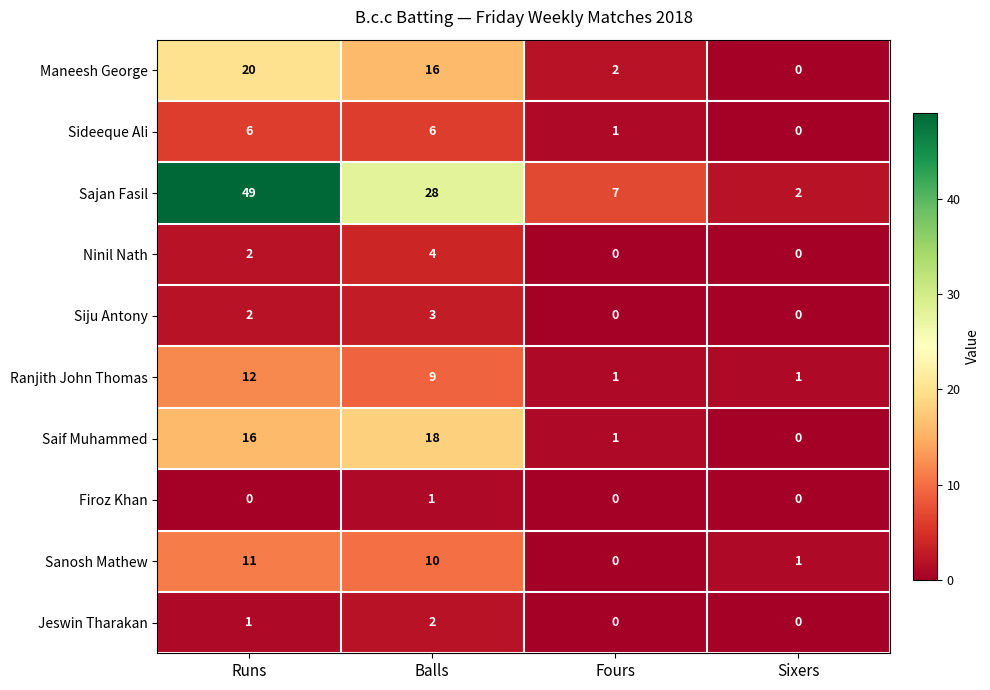

True or false: Ranjith John Thomas has a value of 6 at Balls.

False